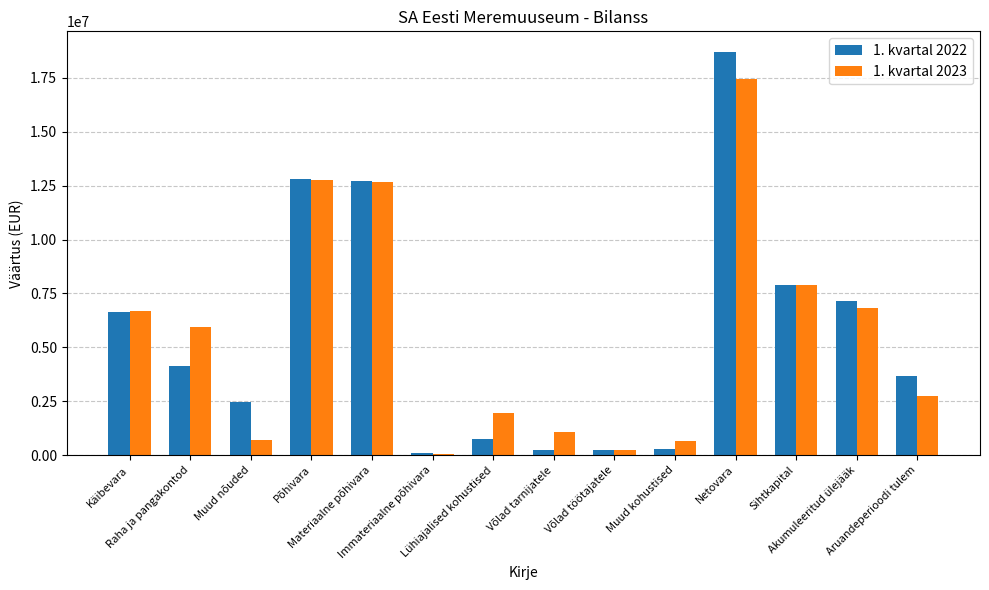

What is the difference between the maximum and minimum values in the 1. kvartal 2023 series?

17370698.2